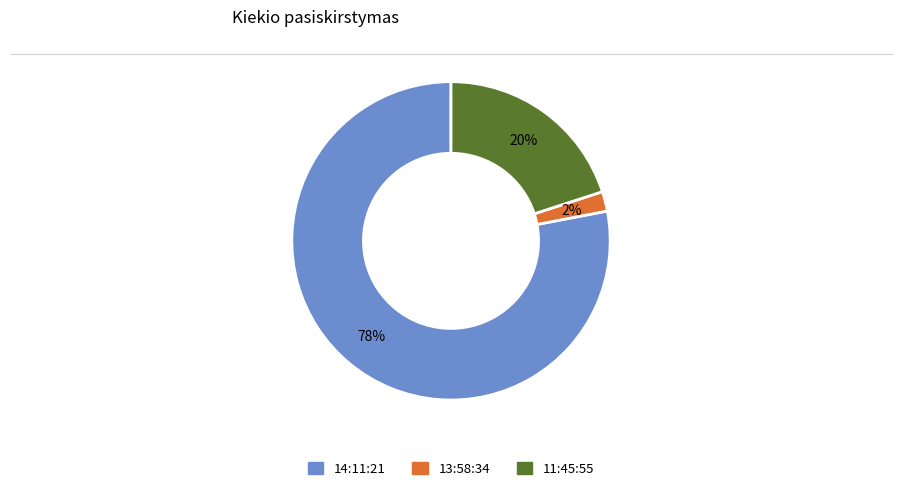

How many slices are in this pie chart?

3